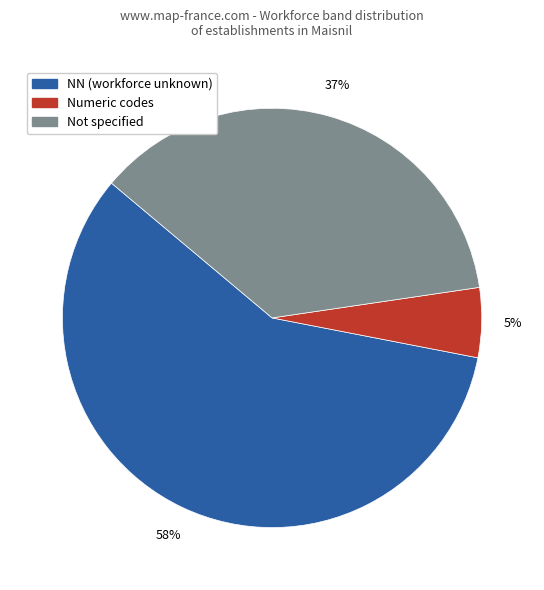

To the nearest percent, what is the difference between the largest and smallest slice percentages?

53%